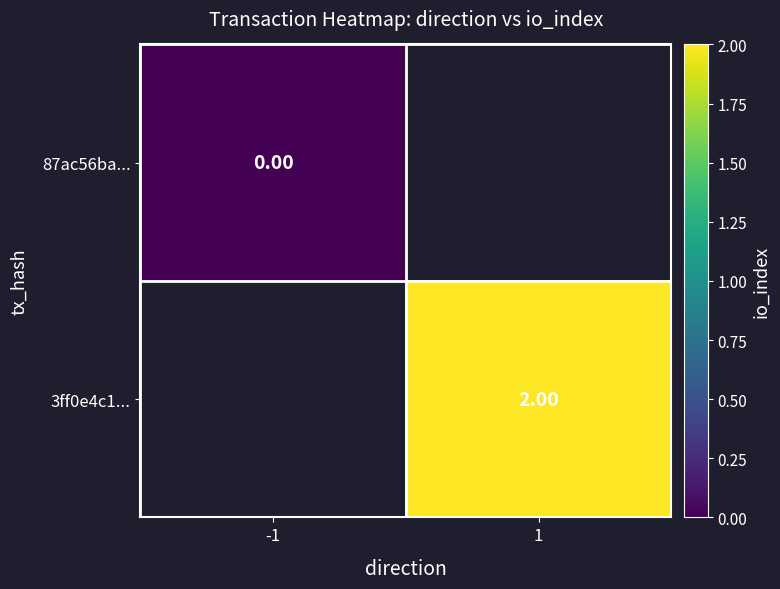

Is the value of 3ff0e4c1... at 1 greater than the value of 87ac56ba... at -1?

Yes